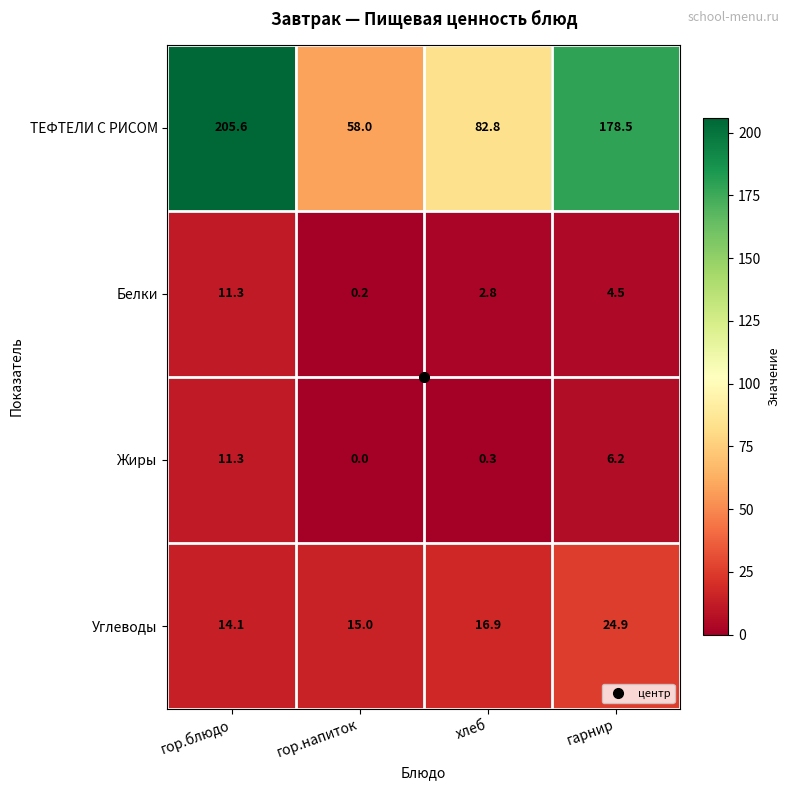

Rank the categories by ТЕФТЕЛИ С РИСОМ value from highest to lowest.

гор.блюдо, гарнир, хлеб, гор.напиток